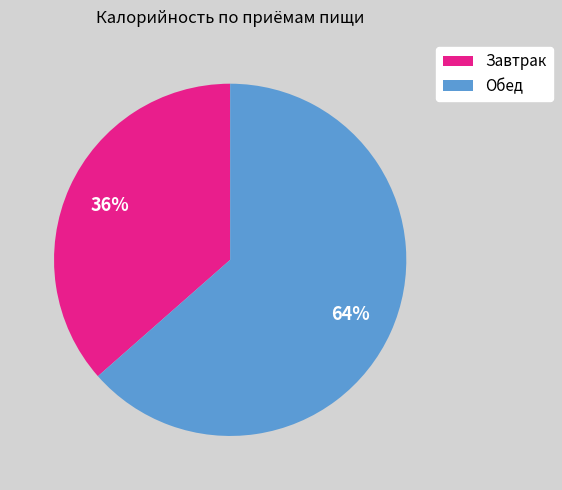

Count the number of slices in the pie.

2